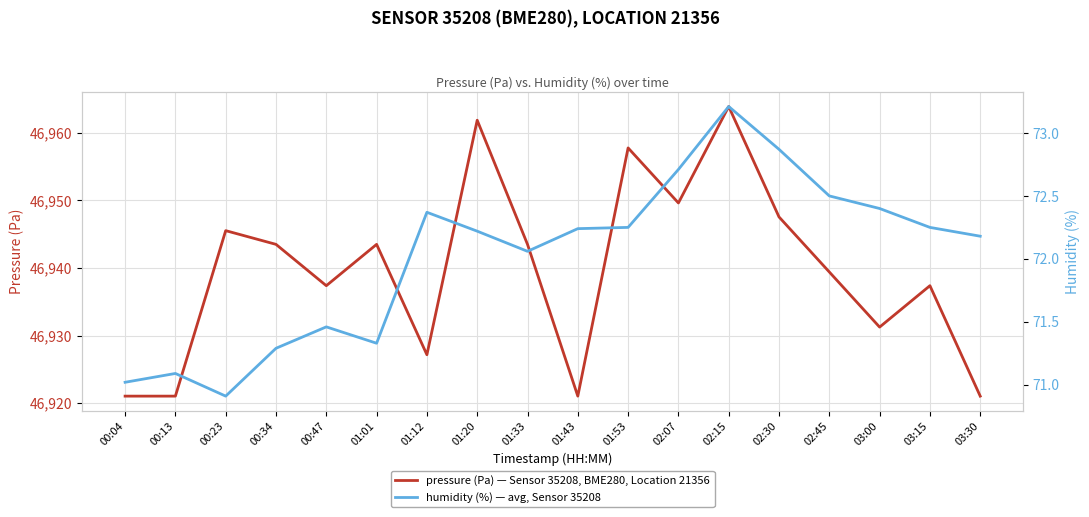

At which label does pressure (Pa) — Sensor 35208, BME280, Location 21356 reach its minimum?

00:04